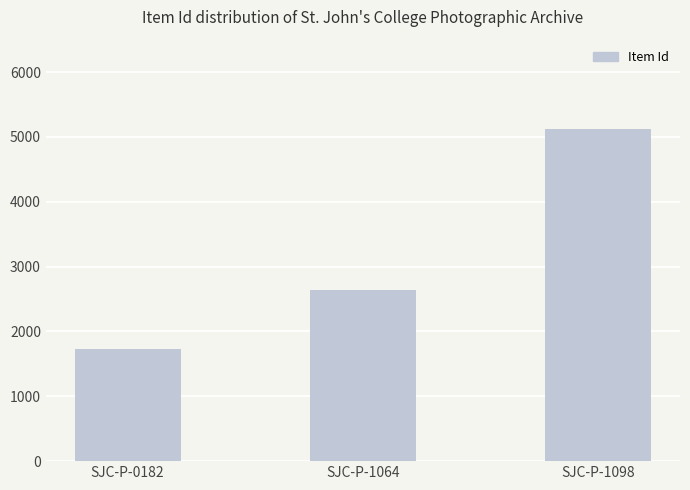

The value at SJC-P-0182 is 1048. True or false?

False